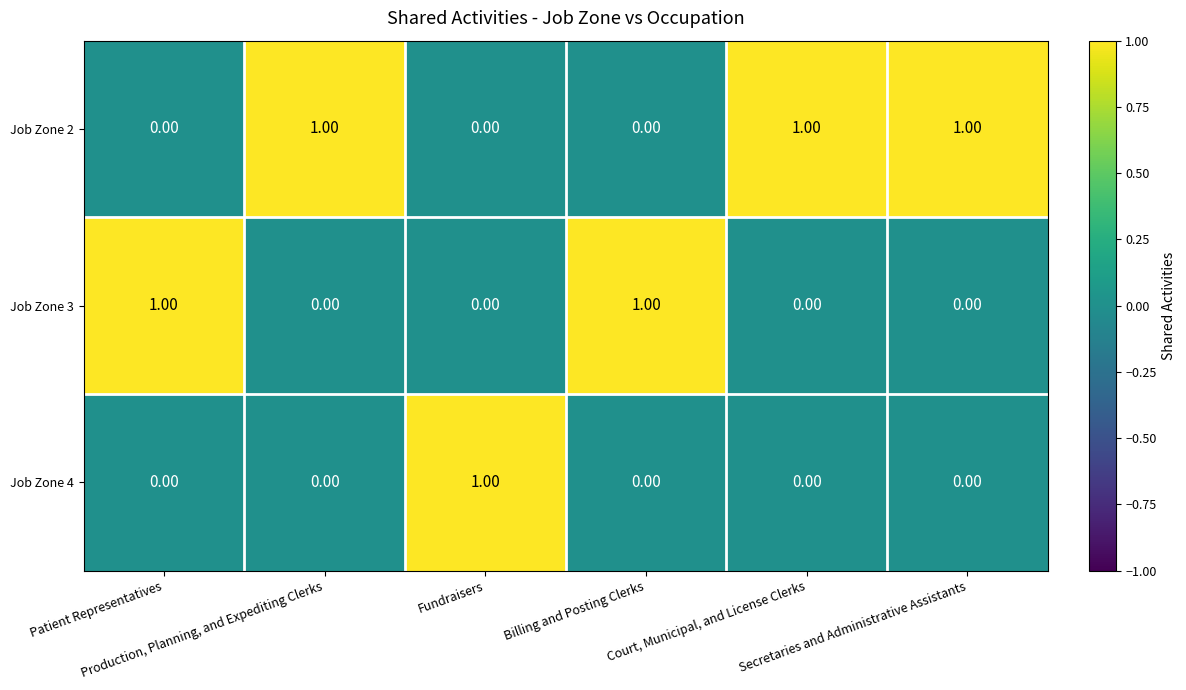

At how many categories does at least one series exceed 0?

6